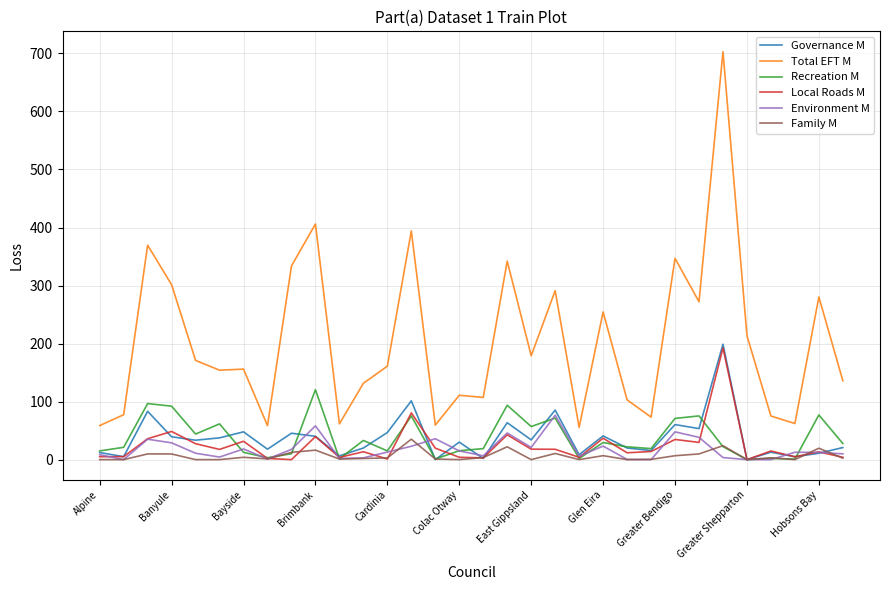

True or false: Total EFT M and Family M intersect in this chart.

False